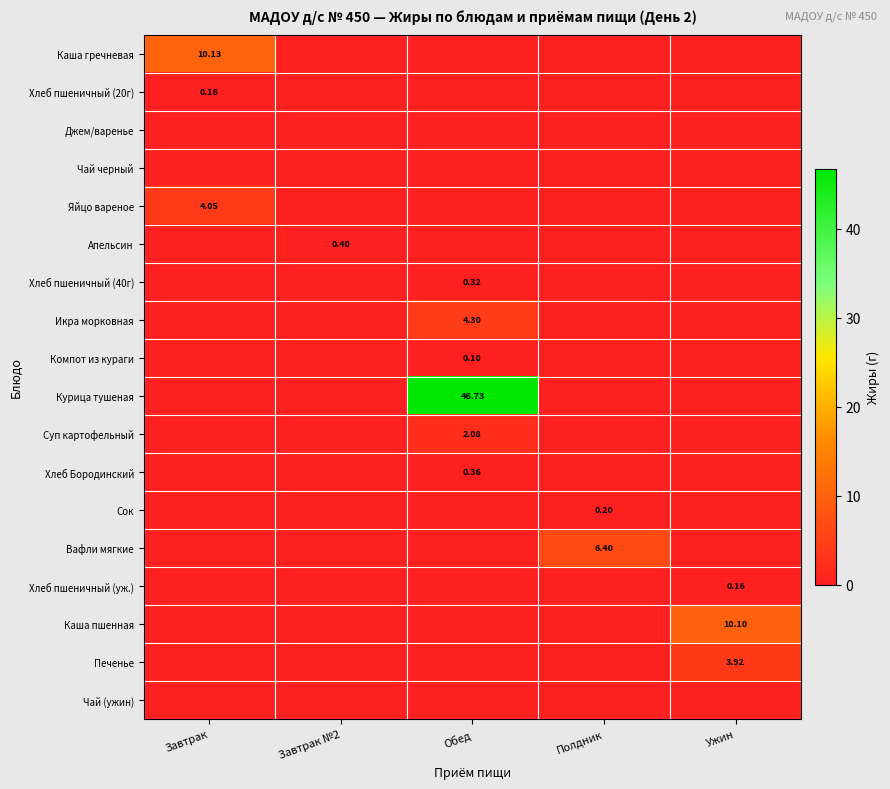

What is the maximum value for Компот из кураги?

0.1